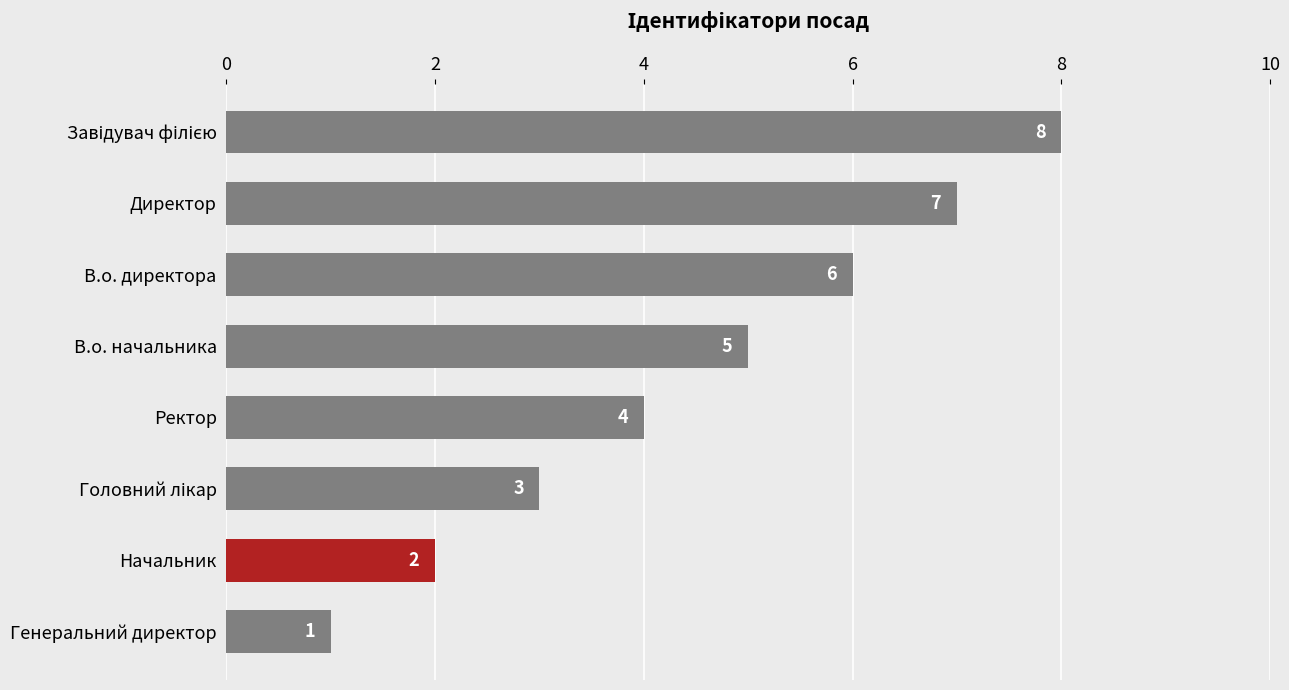

What is the difference between the second highest and second lowest values?

5